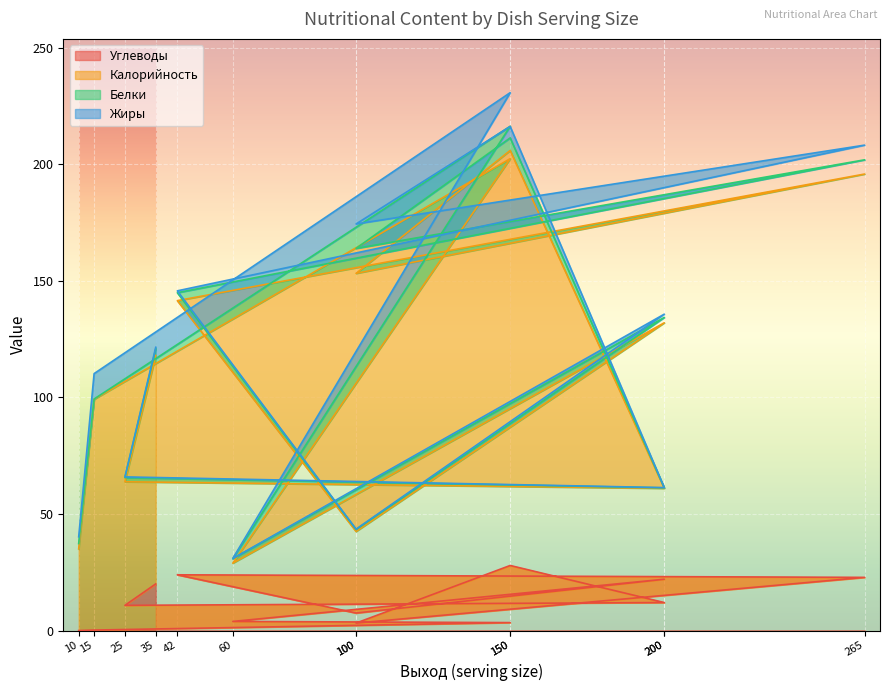

True or false: Углеводы and Калорийность cross at least once.

False